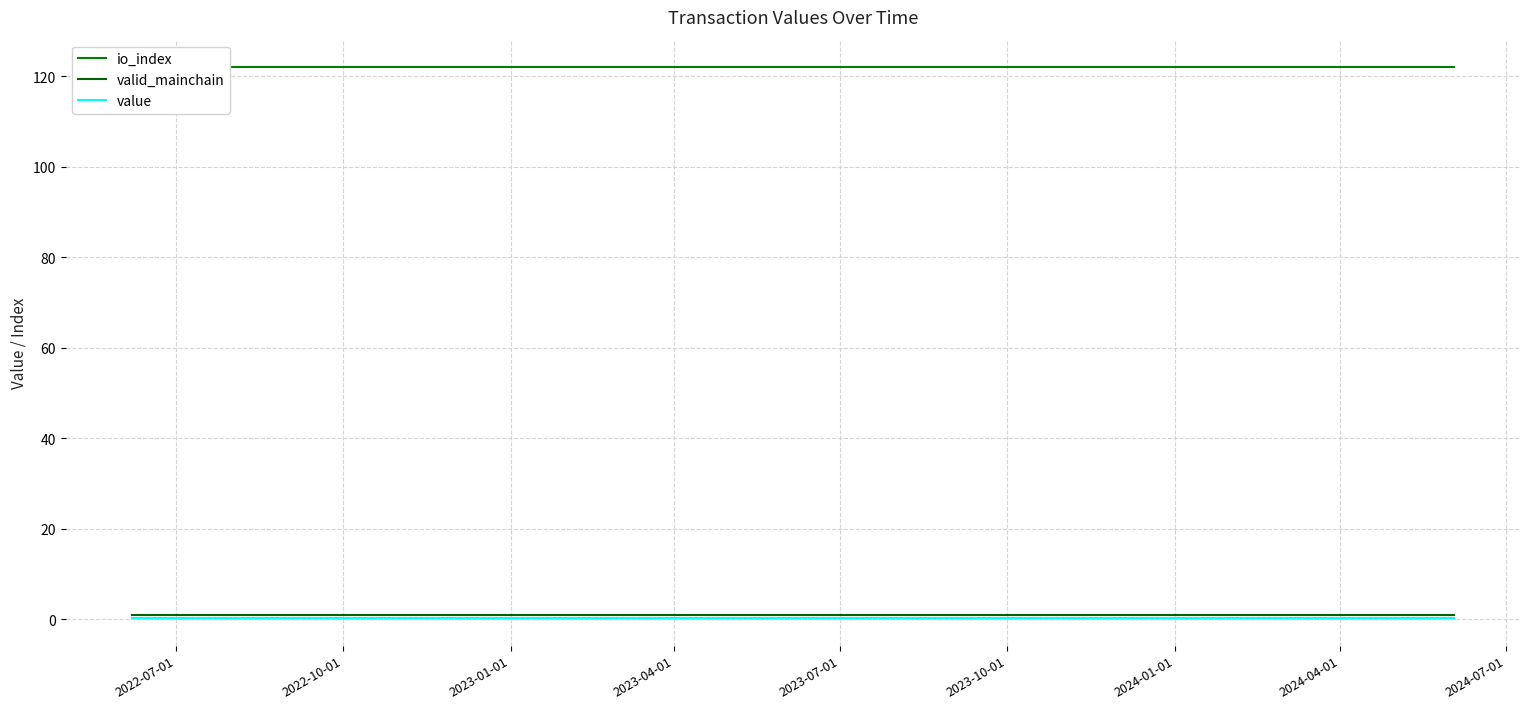

What is the maximum value shown in the chart?

122.0